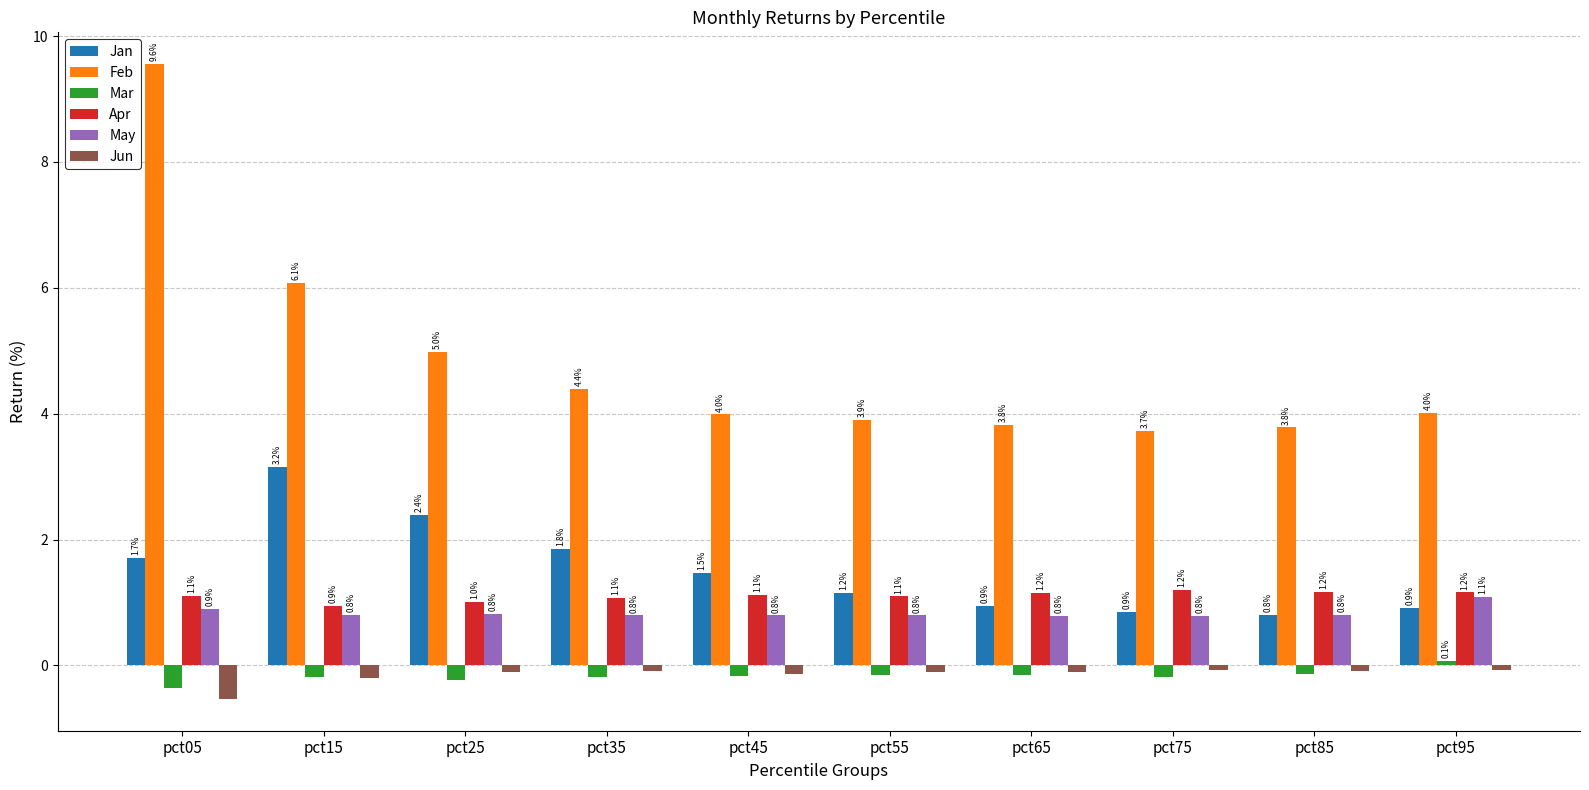

How many data points in Apr are less than 1?

1